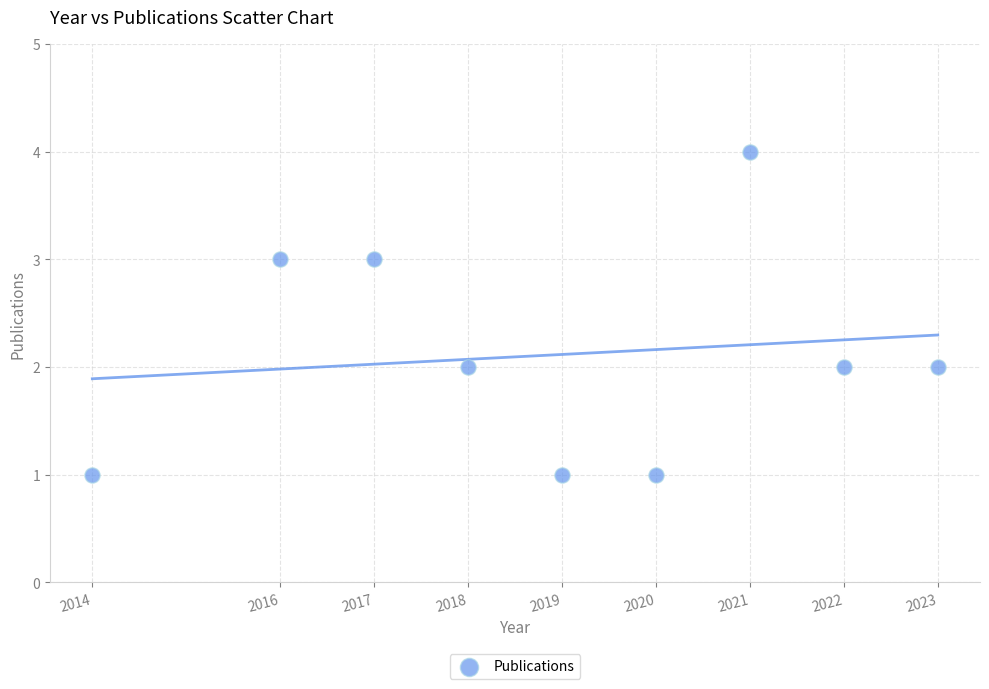

What is the range of Y values (max minus min)?

3